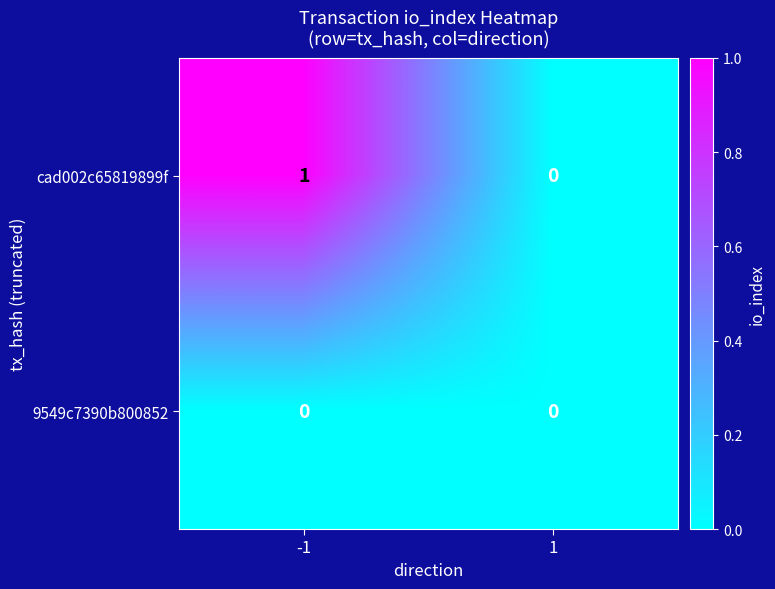

What is the spread (max minus min) of values at -1?

1